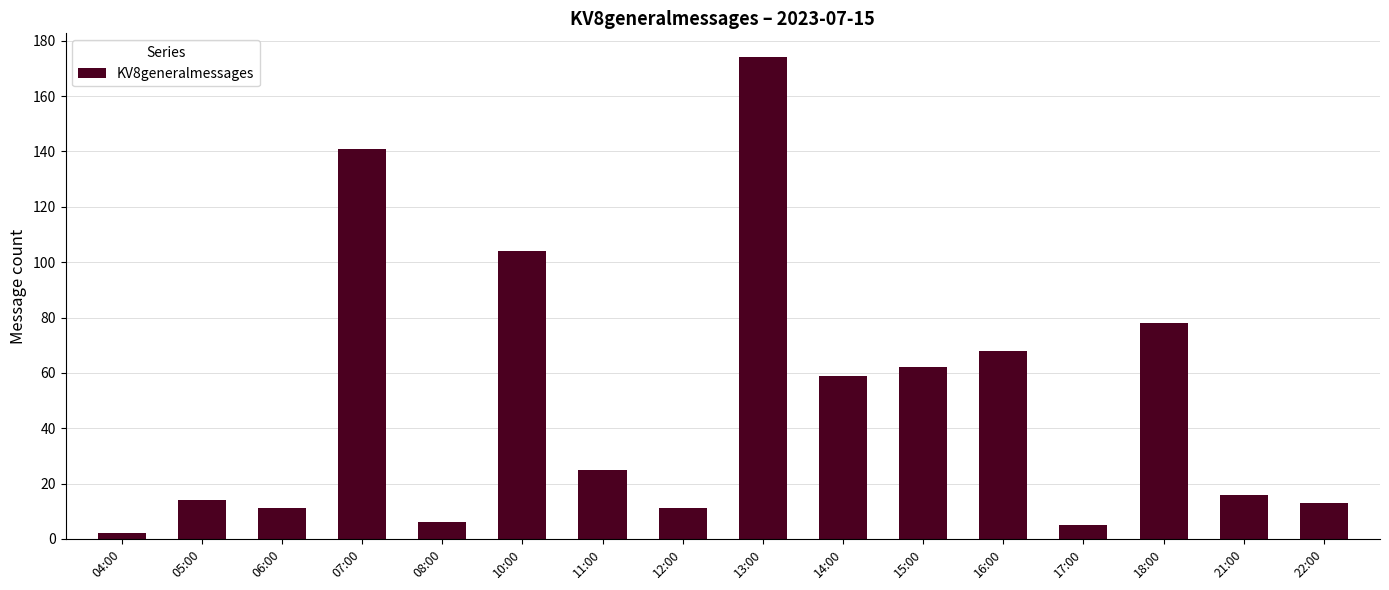

At which label does the data first exceed 25?

07:00